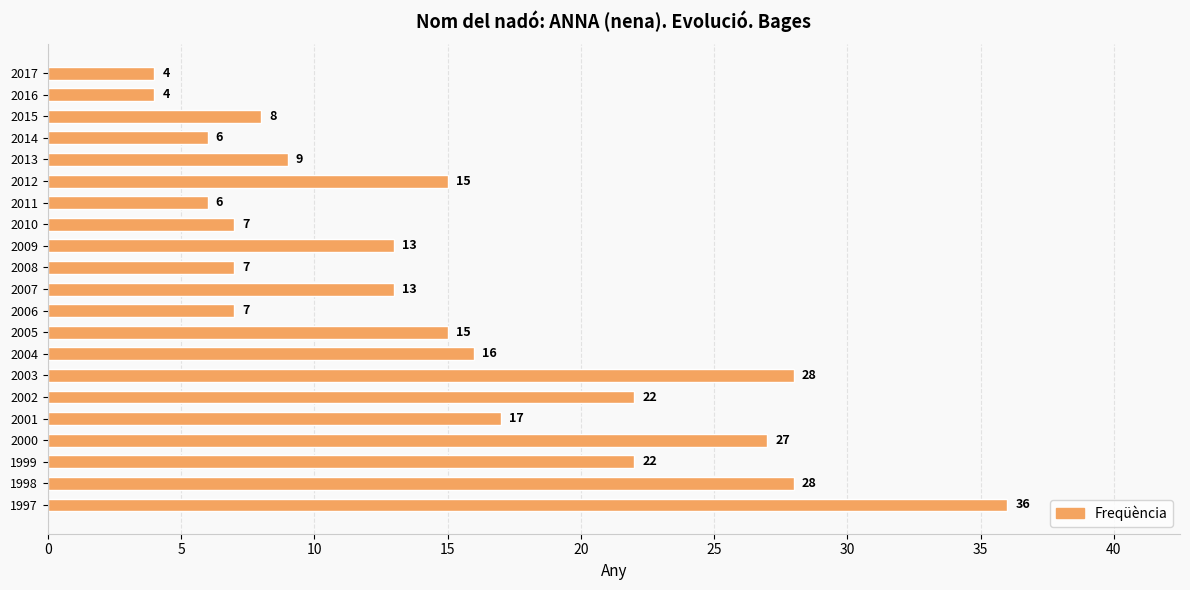

Are the bars horizontal?

Yes